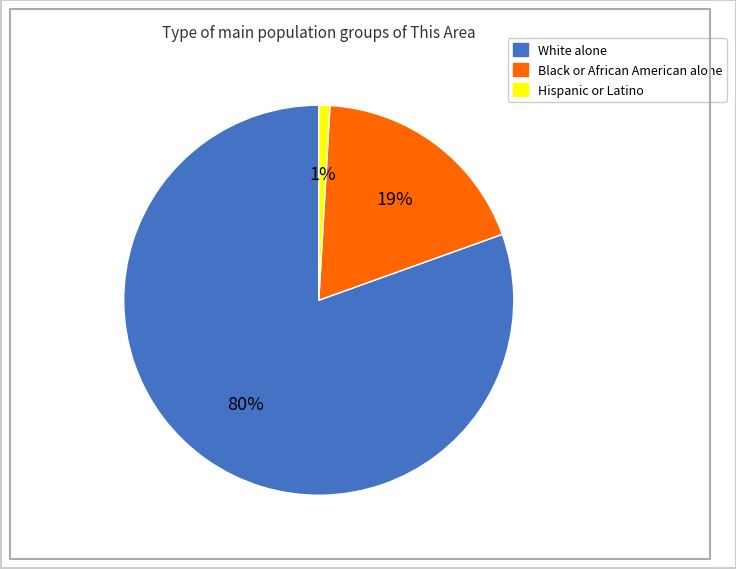

To the nearest percent, what percentage of the pie is Hispanic or Latino?

1%